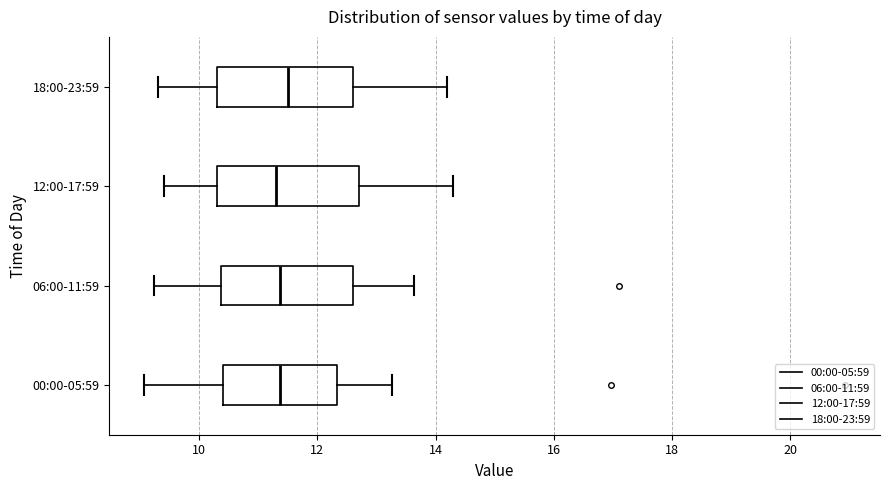

Reading bottom to top, read every box against the x-axis: the position of its median line, the range the box covers, and the ends of its whiskers. The values are not printed on the chart, so give them approximately, as read against the axis.

00:00-05:59: median 11.4, box 10.4 to 12.4, whiskers 9.0 to 13.2
06:00-11:59: median 11.4, box 10.4 to 12.6, whiskers 9.2 to 13.6
12:00-17:59: median 11.4, box 10.4 to 12.8, whiskers 9.4 to 14.4
18:00-23:59: median 11.6, box 10.4 to 12.6, whiskers 9.4 to 14.2